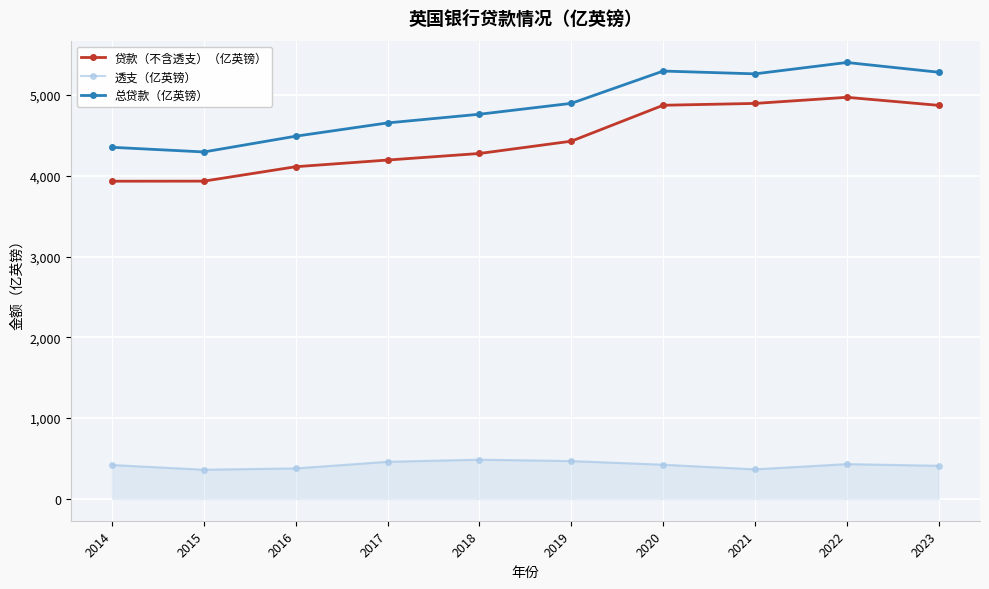

Is it true that 总贷款（亿英镑） equals 3116.9 at 2020?

False